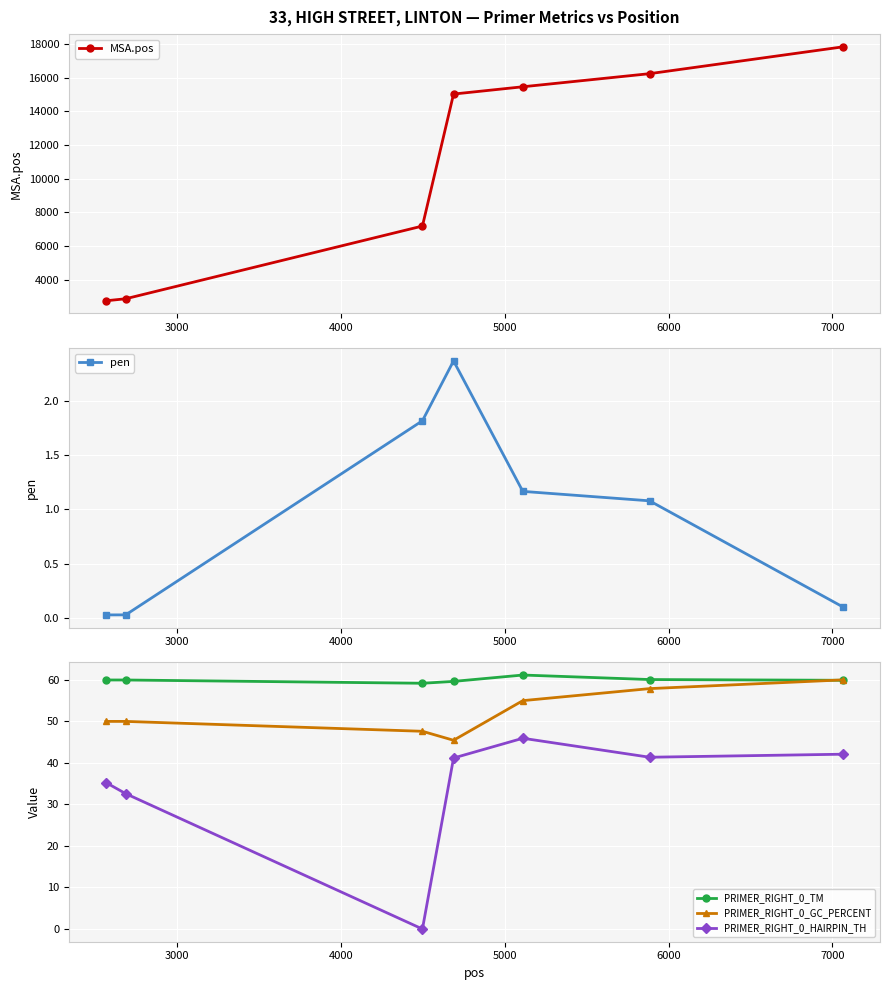

True or false: PRIMER_RIGHT_0_HAIRPIN_TH and PRIMER_RIGHT_0_TM intersect in this chart.

False